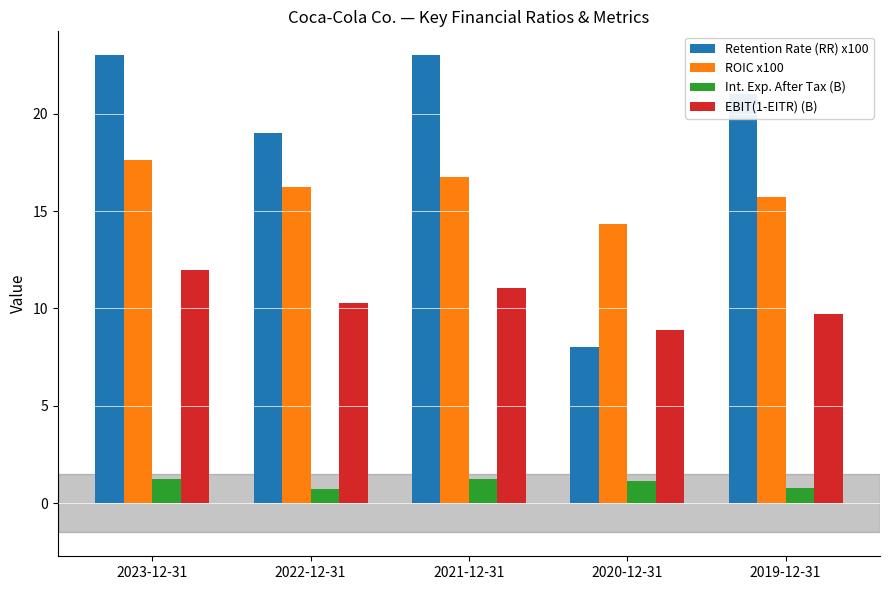

The EBIT(1-EITR) (B) series shows 8.9 at 2020-12-31. True or false?

True